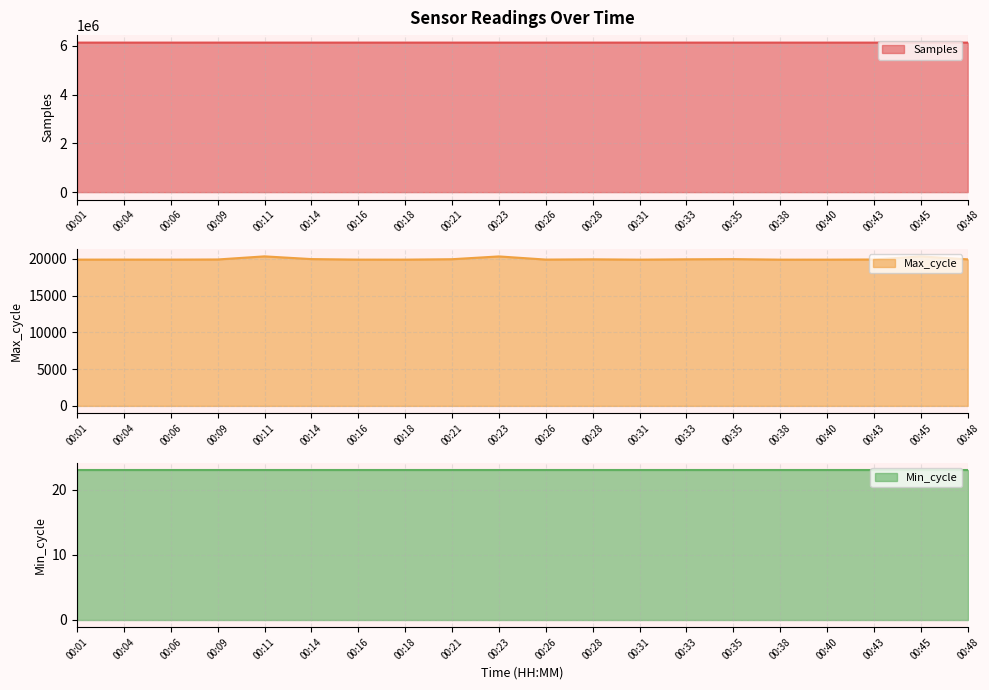

Is the value of Max_cycle at 00:21 greater than the value of Samples at 00:06?

No